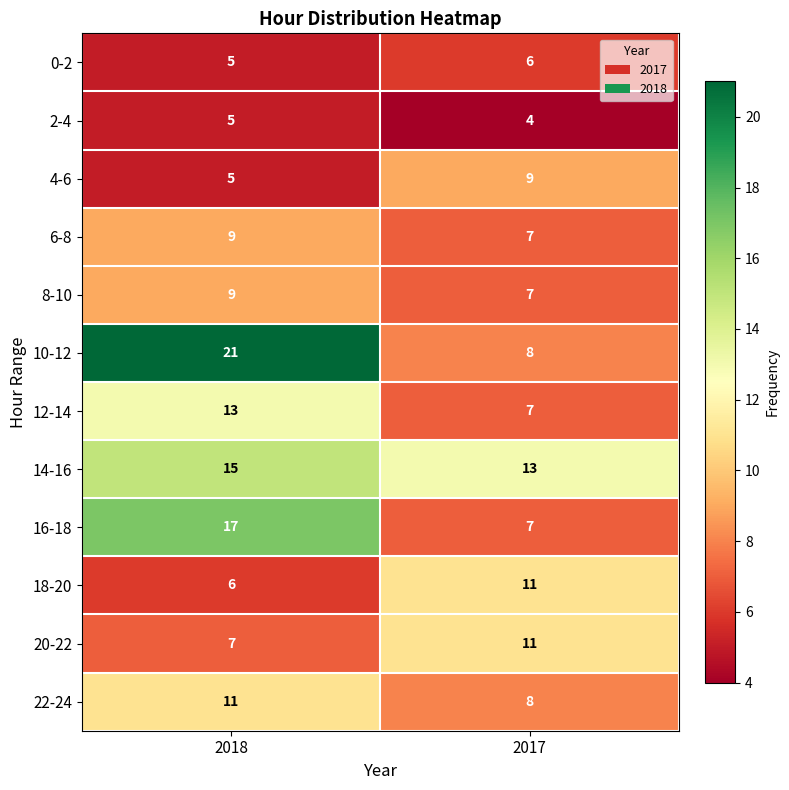

What is the difference between the 16-18 values at 2018 and 2017?

10